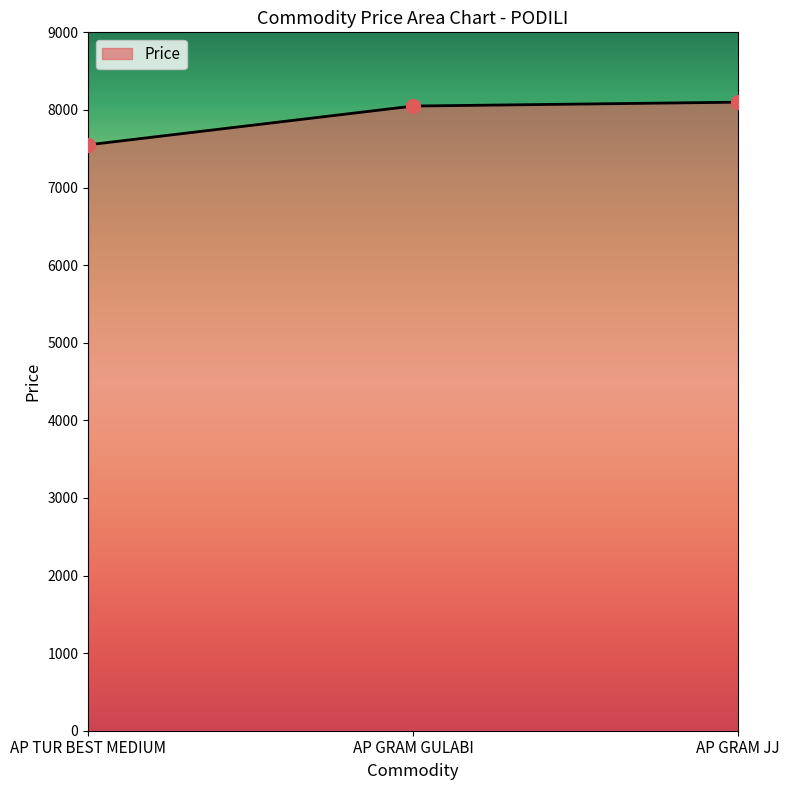

Between AP GRAM JJ and AP TUR BEST MEDIUM, which is larger?

AP GRAM JJ